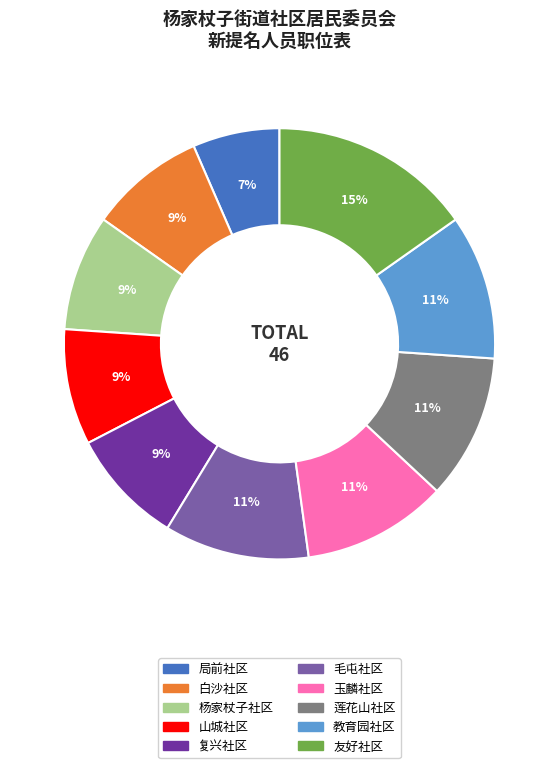

To the nearest percent, what is the combined percentage of 教育园社区 and 复兴社区?

20%